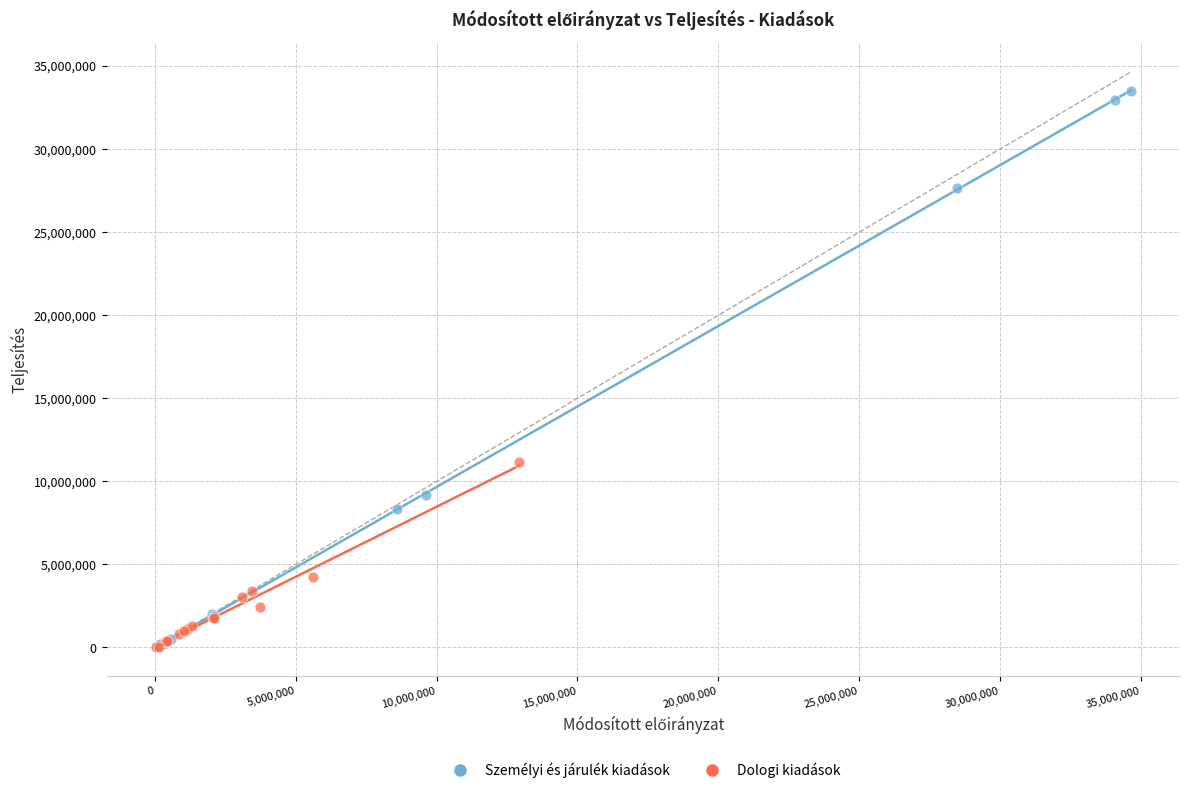

Which series has the largest Y range (max minus min)?

Személyi és járulék kiadások